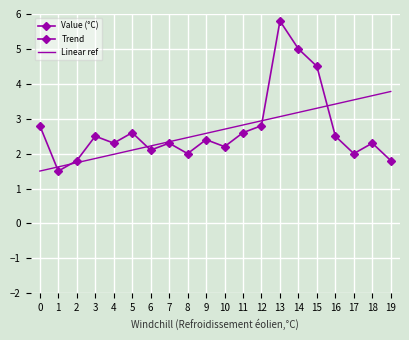

What is the highest value of the Trend series?

5.8